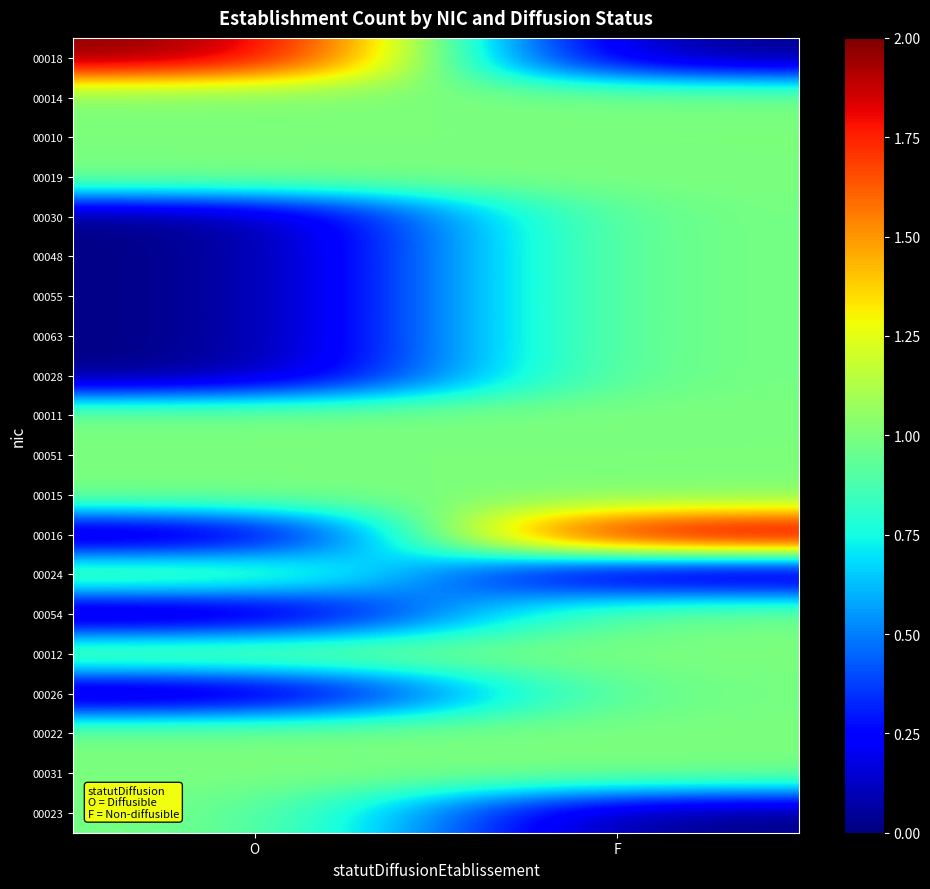

Reading right to left, list all the values displayed in this chart.

00018: F=0	O=2
00014: F=1	O=1
00010: F=1	O=1
00019: F=1	O=1
00030: F=1	O=0
00048: F=1	O=0
00055: F=1	O=0
00063: F=1	O=0
00028: F=1	O=0
00011: F=1	O=1
00051: F=1	O=1
00015: F=1	O=1
00016: F=2	O=0
00024: F=0	O=1
00054: F=1	O=0
00012: F=1	O=1
00026: F=1	O=0
00022: F=1	O=1
00031: F=1	O=1
00023: F=0	O=1